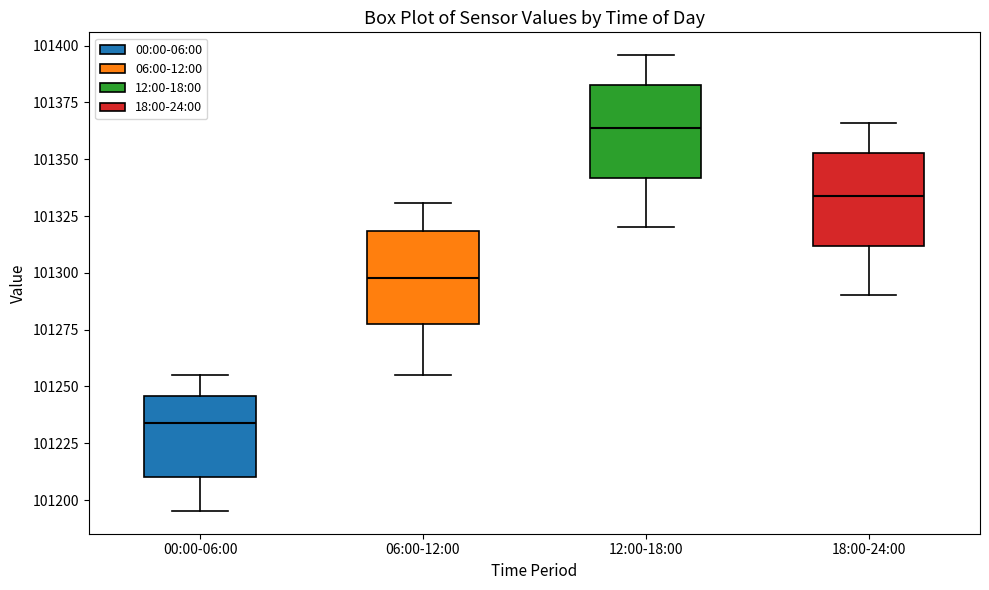

Reading left to right, transcribe this box plot: for each box, give where its median line is, the range the box spans, and where its two whiskers end, as read against the y-axis. The values are not printed on the chart, so give them approximately, as read against the axis.

00:00-06:00: median 101235, box 101210 to 101245, whiskers 101195 to 101255
06:00-12:00: median 101300, box 101280 to 101320, whiskers 101255 to 101330
12:00-18:00: median 101365, box 101340 to 101385, whiskers 101320 to 101395
18:00-24:00: median 101335, box 101310 to 101355, whiskers 101290 to 101365